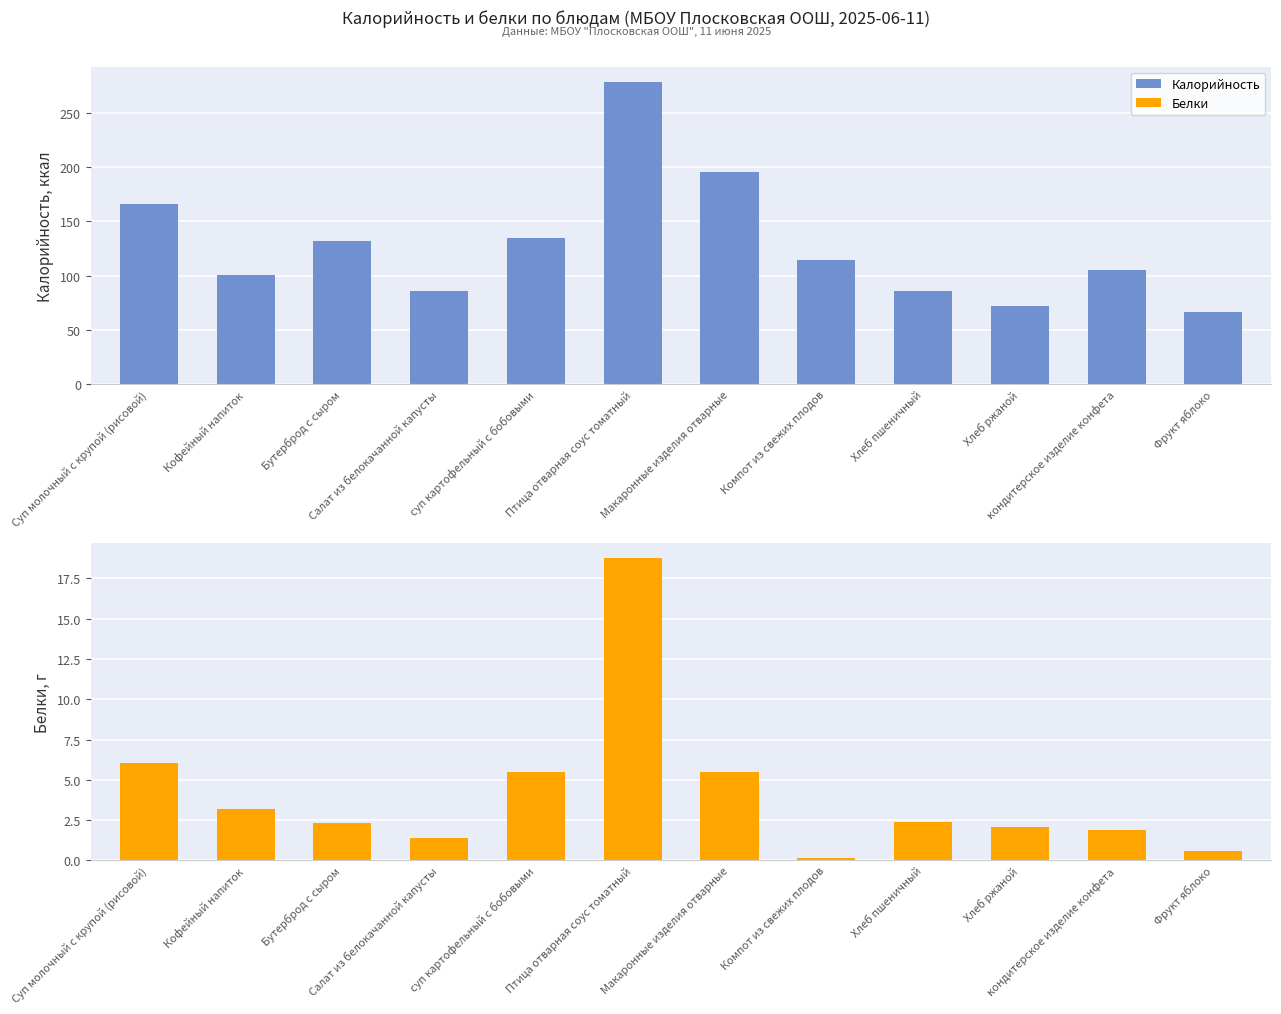

What is the sum of the Белки values at Хлеб ржаной and суп картофельный с бобовыми?

7.6